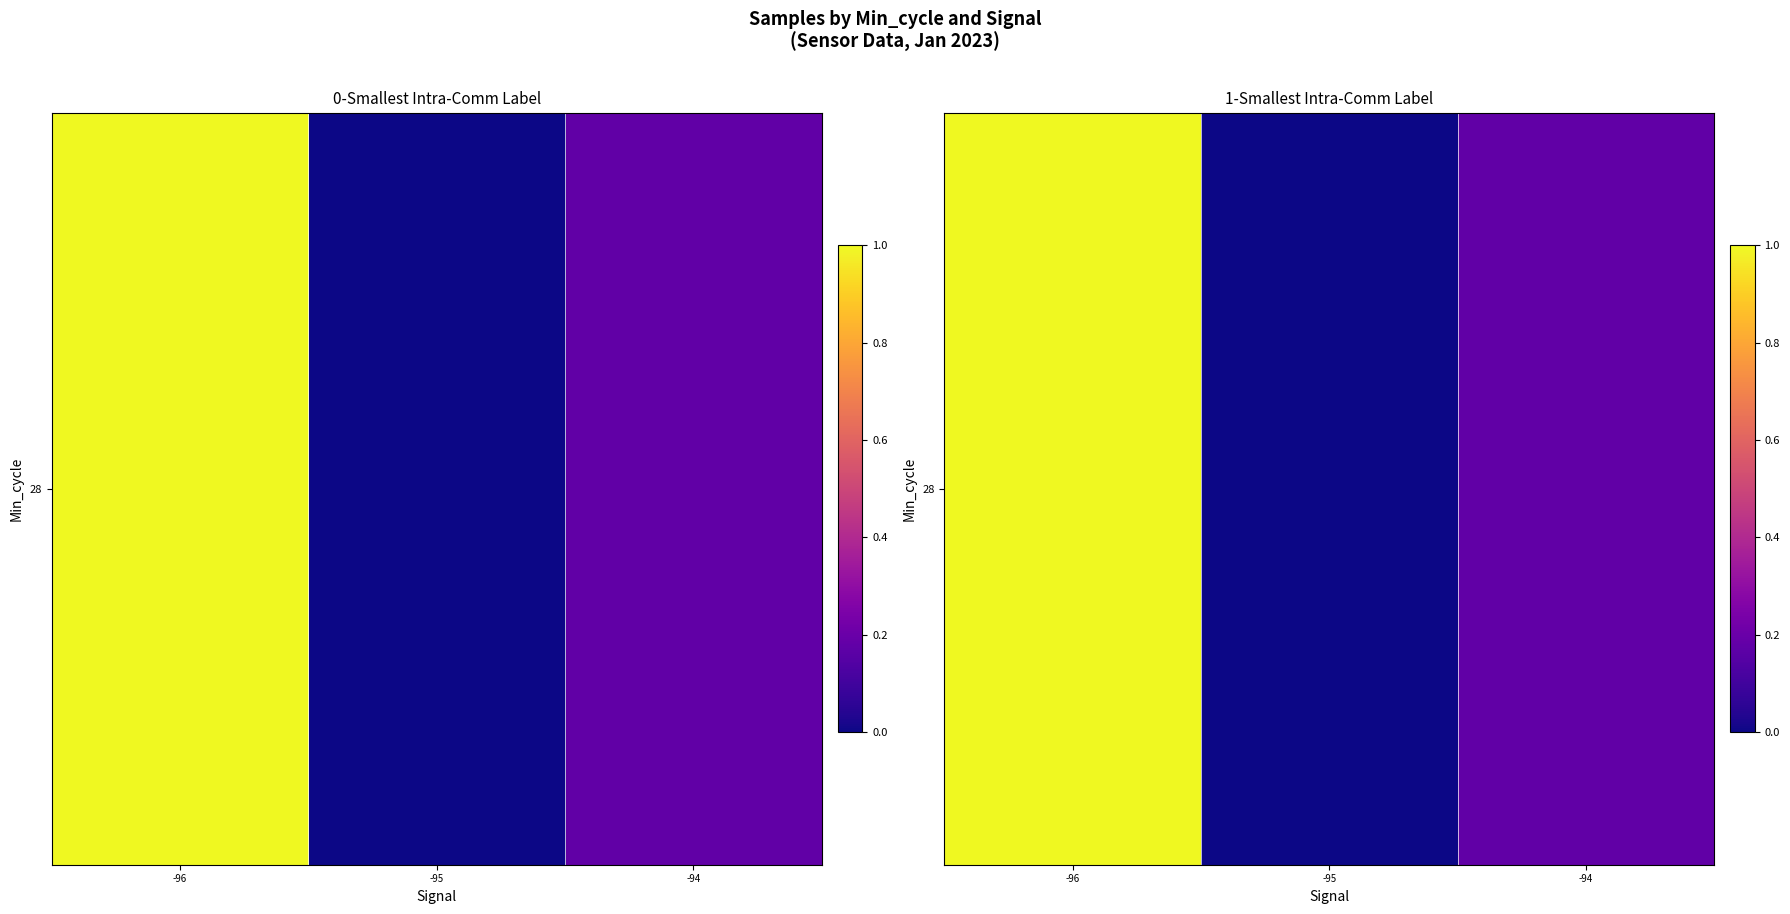

Which category has the lowest value across all series?

-95